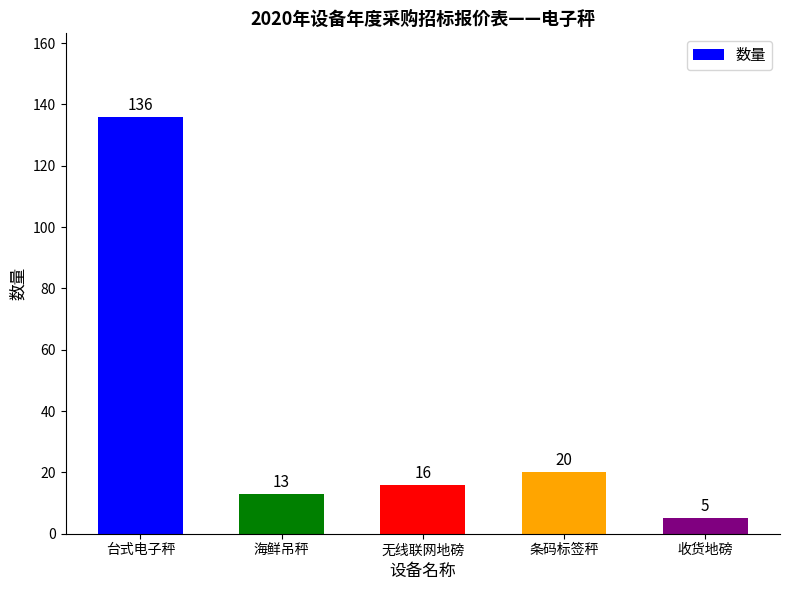

Which category has the highest value across all series?

台式电子秤